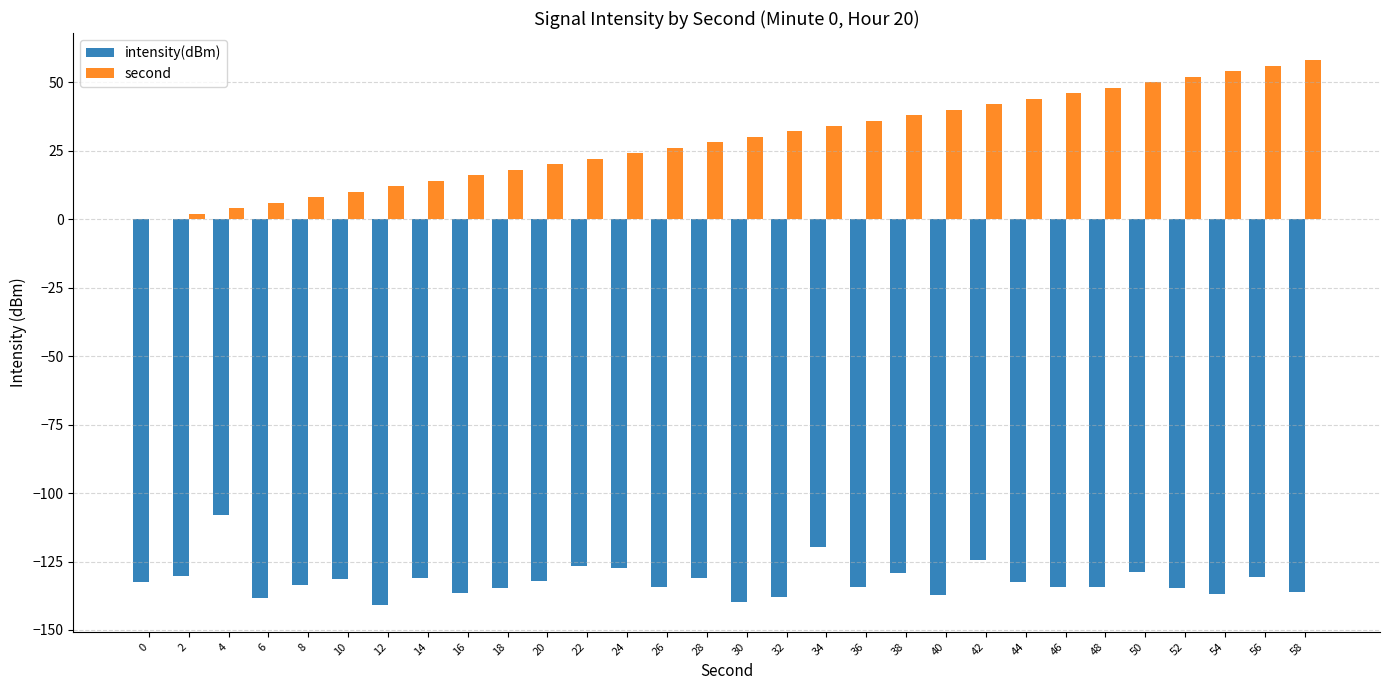

How many categories are shown in the chart?

30